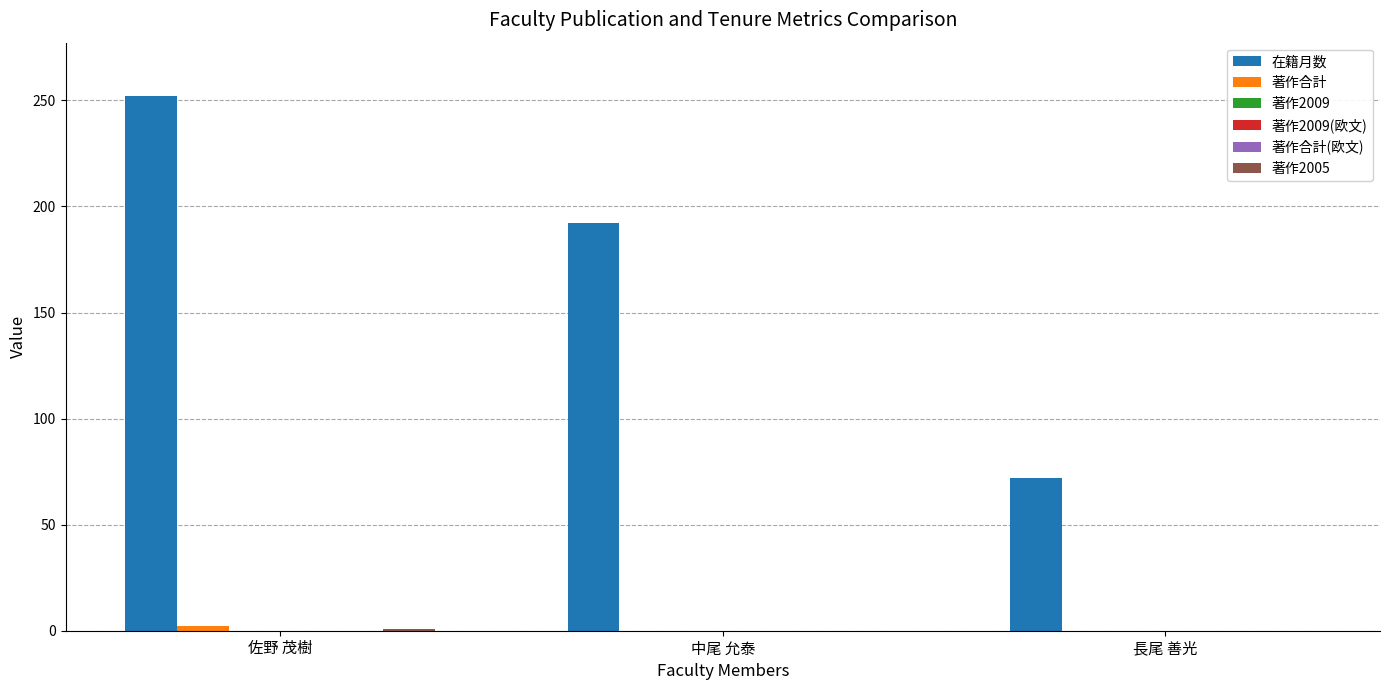

Reading left to right, what are all the values shown in this chart?

在籍月数: 佐野 茂樹=252	中尾 允泰=192	長尾 善光=72
著作合計: 佐野 茂樹=2	中尾 允泰=0	長尾 善光=0
著作2009: 佐野 茂樹=0	中尾 允泰=0	長尾 善光=0
著作2009(欧文): 佐野 茂樹=0	中尾 允泰=0	長尾 善光=0
著作合計(欧文): 佐野 茂樹=0	中尾 允泰=0	長尾 善光=0
著作2005: 佐野 茂樹=1	中尾 允泰=0	長尾 善光=0